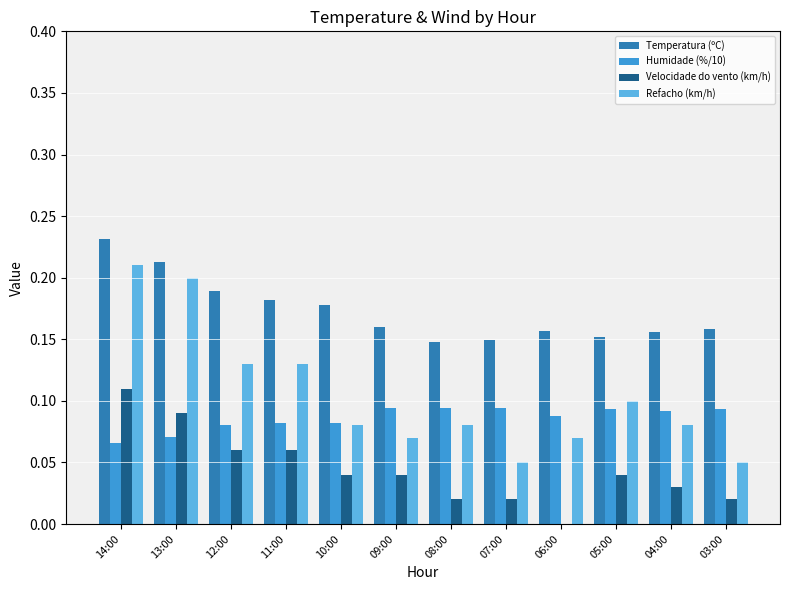

Are the bars horizontal?

No